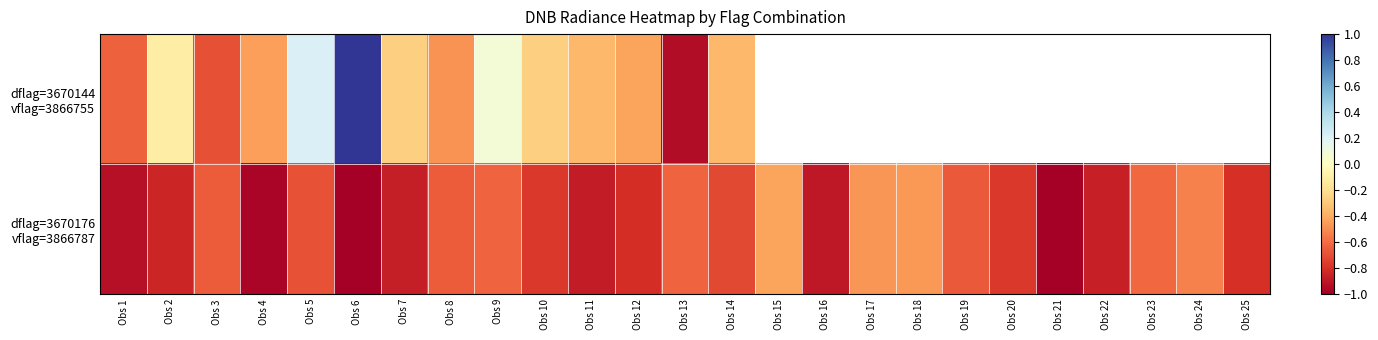

Which category has the highest value across all series?

Obs 6